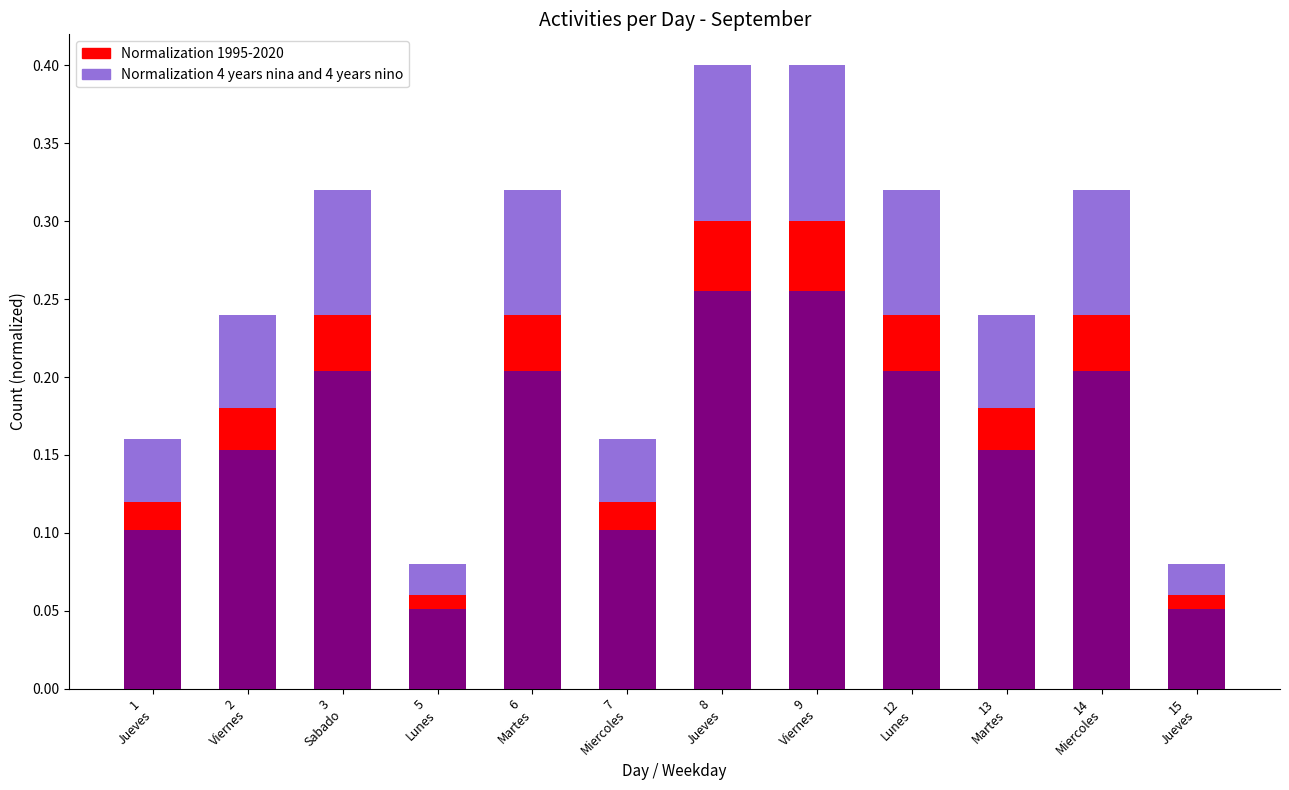

Which series changed the most between 12
Lunes and 13
Martes?

Normalization 1995-2020